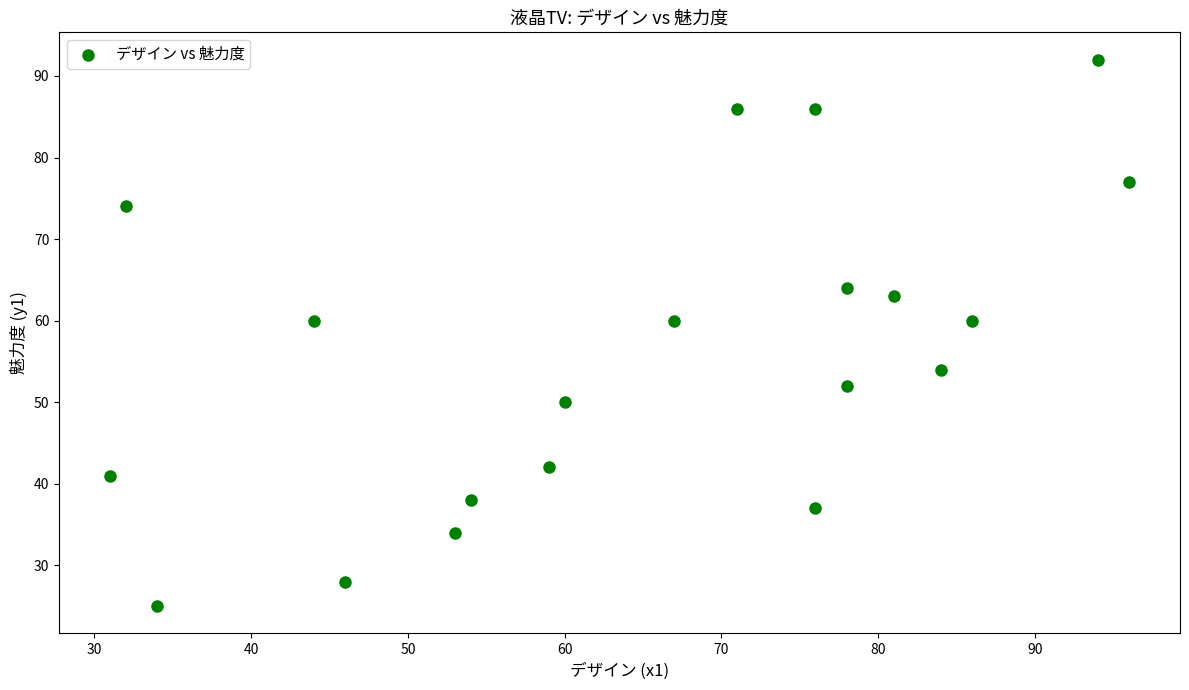

What is the range of Y values (max minus min)?

67